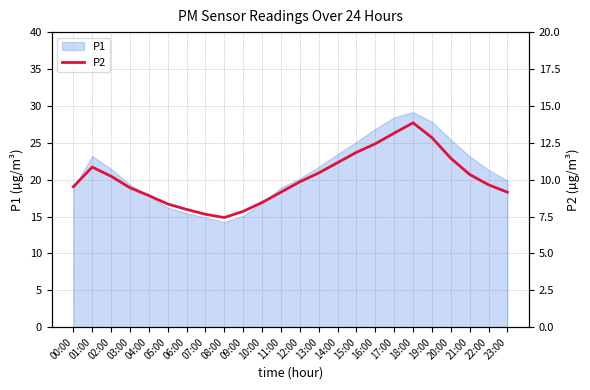

What is the difference between the maximum and second lowest values?

6.2